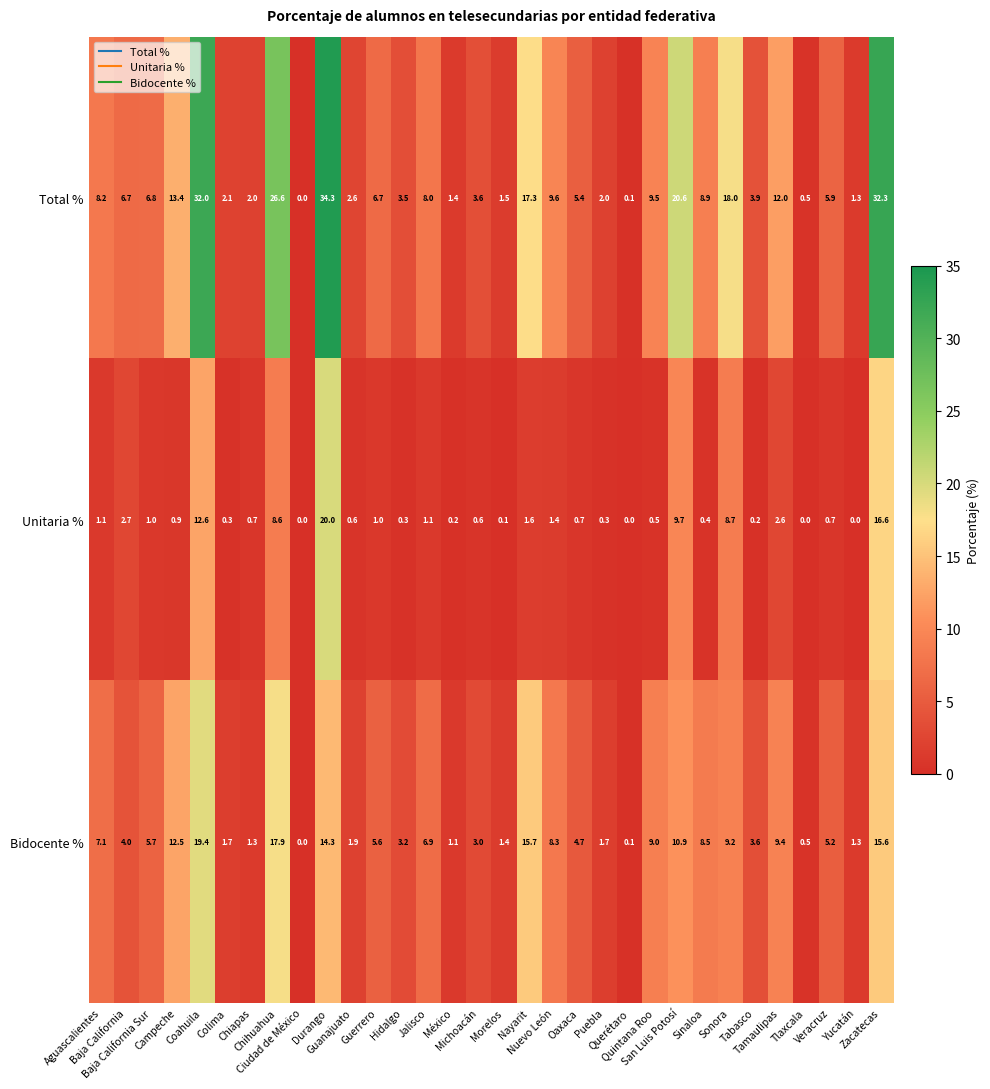

Rank the series at Zacatecas from lowest to highest value.

Bidocente %, Unitaria %, Total %